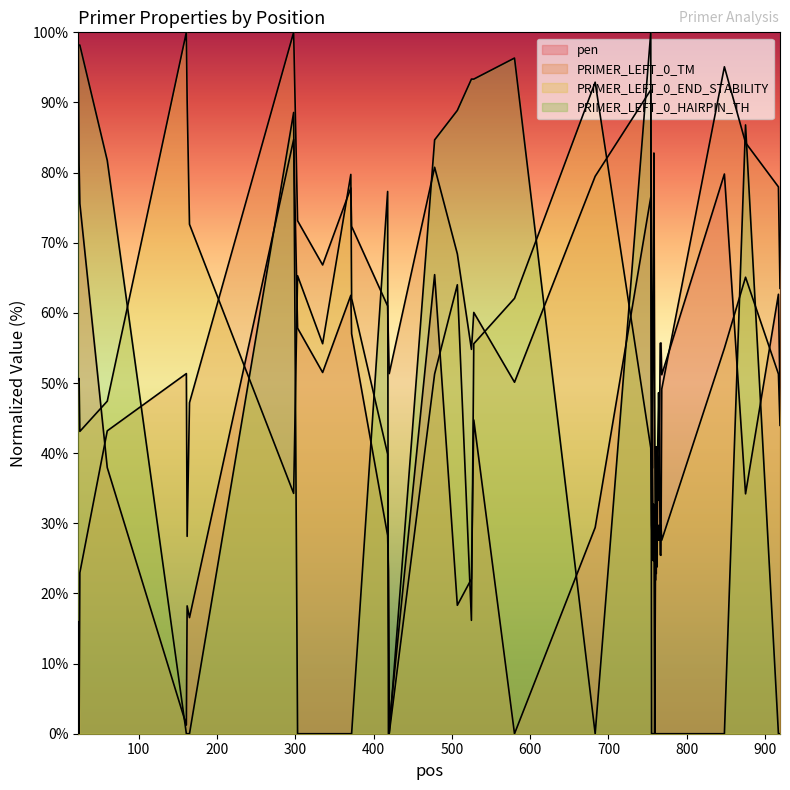

What is the value of the PRIMER_LEFT_0_END_STABILITY point at the 35th from the left?

29.7